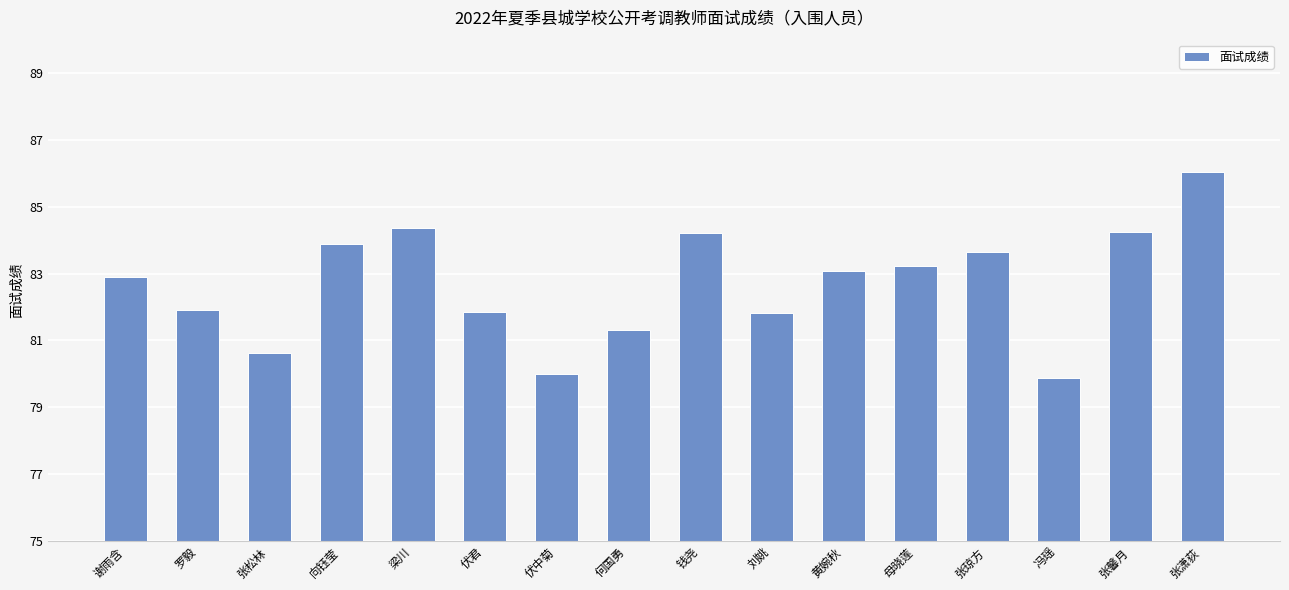

Are the bars grouped side by side (vs. stacked)?

No